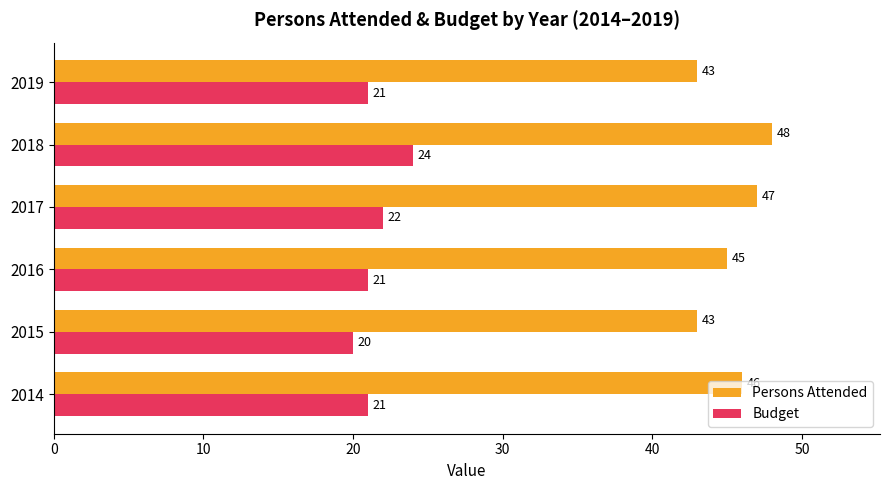

List the series in order of their peak value, lowest first.

Budget, Persons Attended